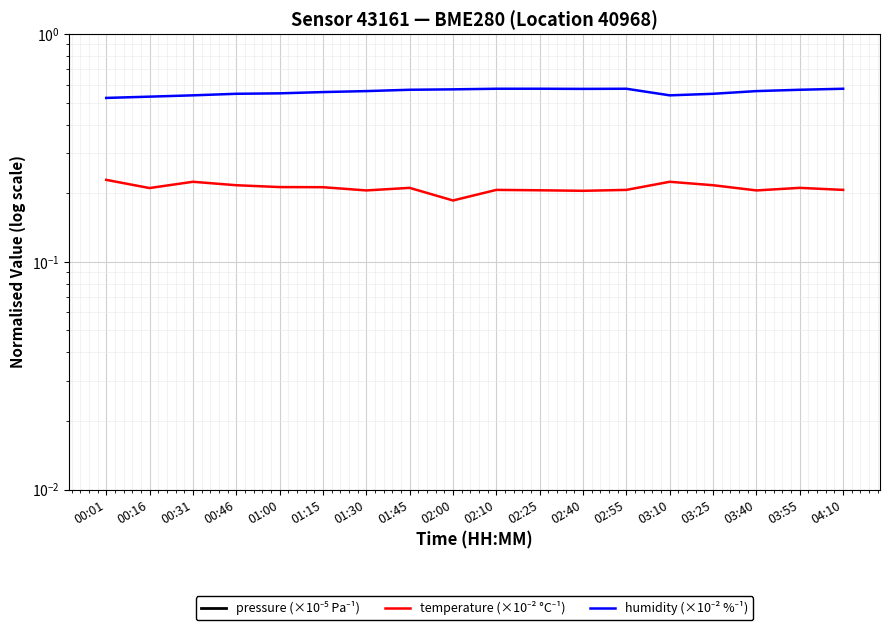

Is the value of humidity (×10⁻² %⁻¹) at 01:45 greater than the value of pressure (×10⁻⁵ Pa⁻¹) at 02:25?

No